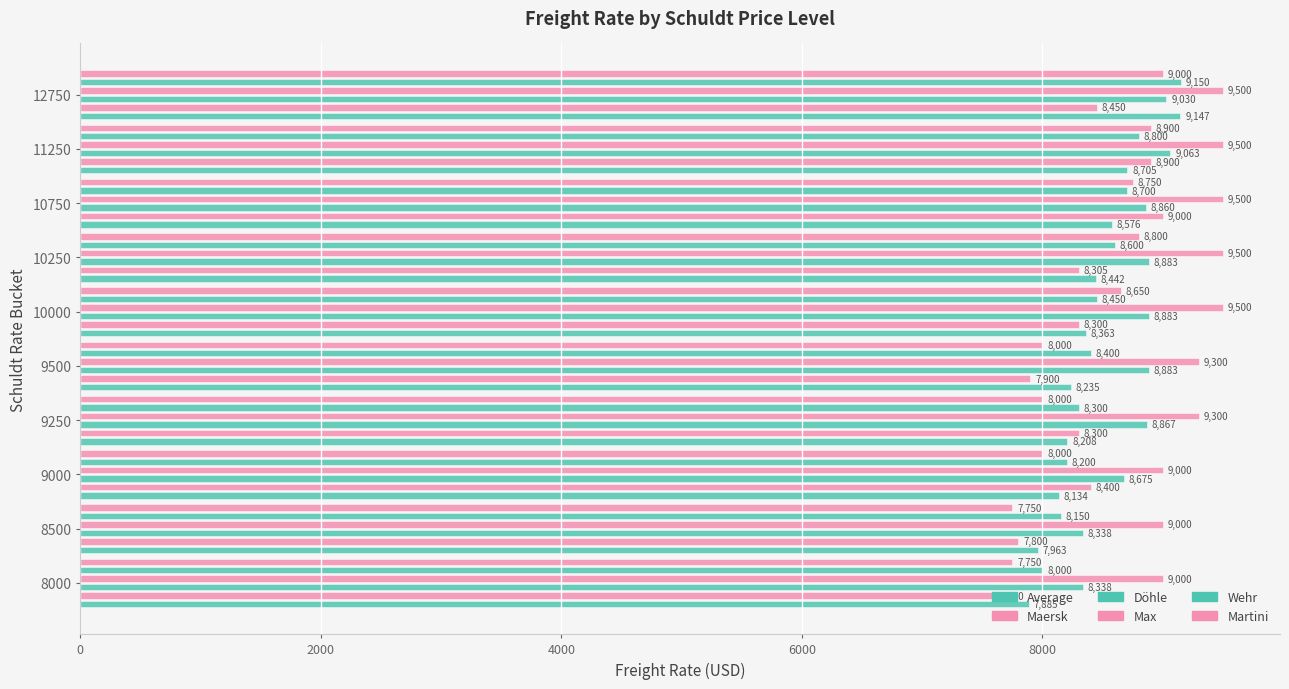

What is the highest value of the Average series?

9147